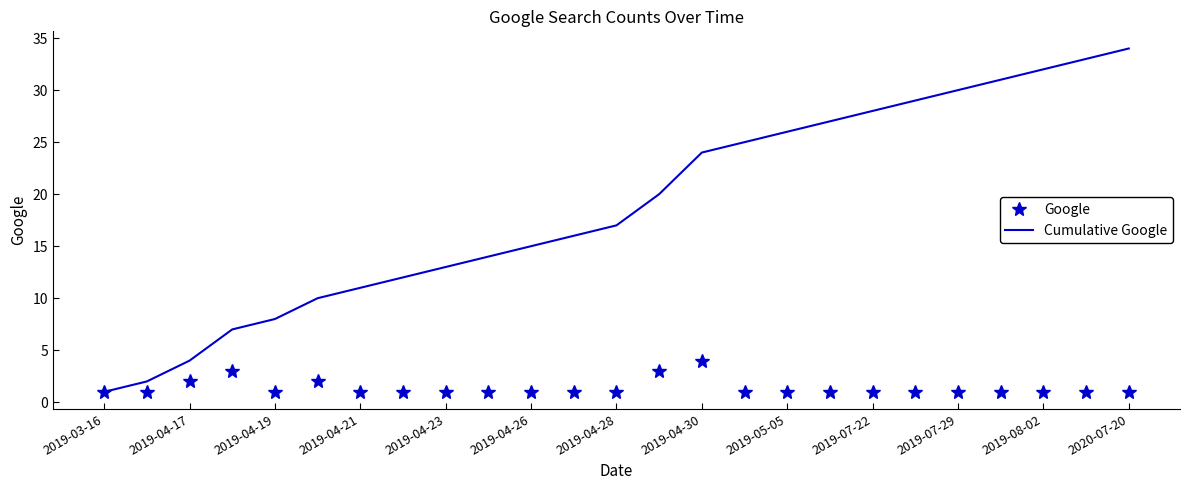

Which series has the largest range (max minus min)?

Cumulative Google